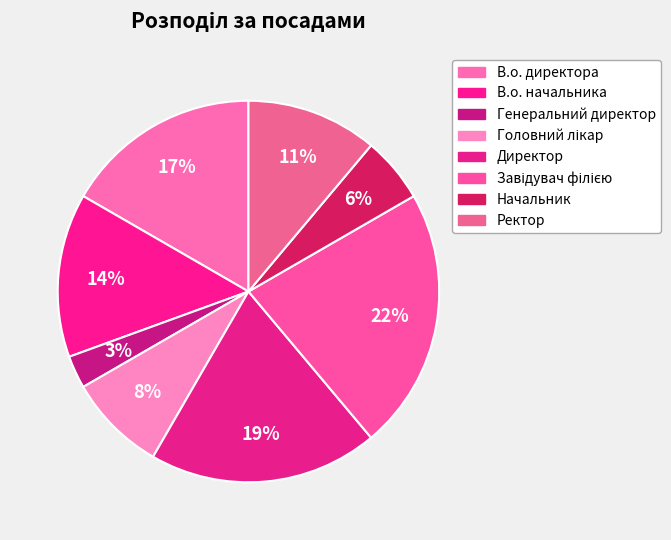

How many segments does this pie chart have?

8